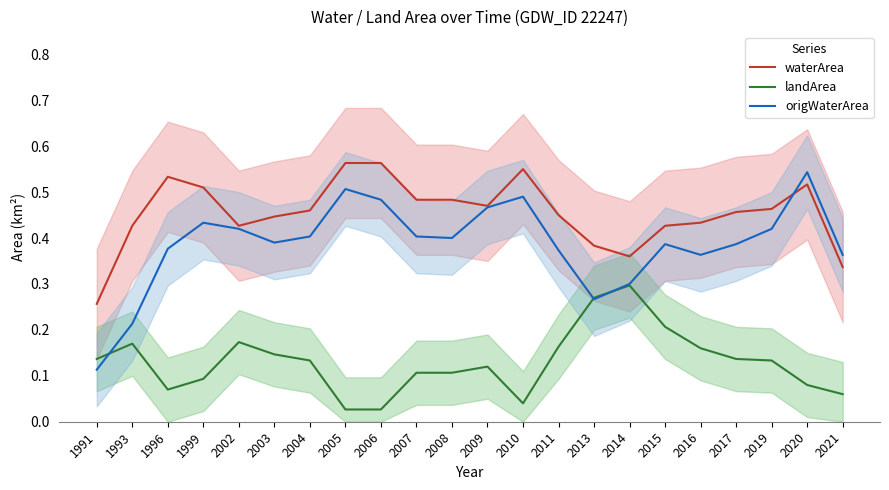

Is this an area chart (filled region under the line)?

No